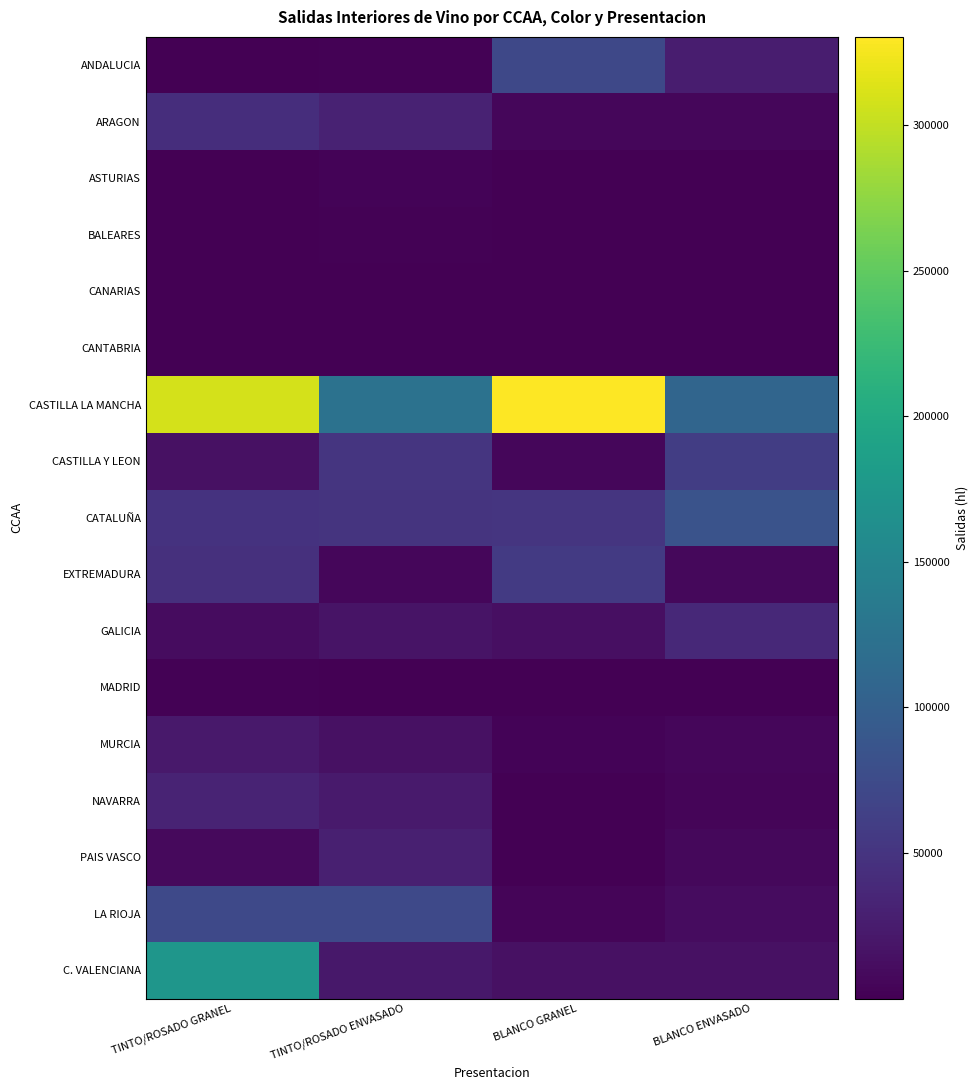

Reading left to right, what are all the values shown in this chart?

ANDALUCIA: TINTO/ROSADO GRANEL=1221	TINTO/ROSADO ENVASADO=2467	BLANCO GRANEL=71666	BLANCO ENVASADO=26618
ARAGON: TINTO/ROSADO GRANEL=42651	TINTO/ROSADO ENVASADO=32219	BLANCO GRANEL=5618	BLANCO ENVASADO=5530
ASTURIAS: TINTO/ROSADO GRANEL=270	TINTO/ROSADO ENVASADO=3113	BLANCO GRANEL=19	BLANCO ENVASADO=1281
BALEARES: TINTO/ROSADO GRANEL=422	TINTO/ROSADO ENVASADO=1770	BLANCO GRANEL=12	BLANCO ENVASADO=1249
CANARIAS: TINTO/ROSADO GRANEL=101	TINTO/ROSADO ENVASADO=646	BLANCO GRANEL=32	BLANCO ENVASADO=1147
CANTABRIA: TINTO/ROSADO GRANEL=335	TINTO/ROSADO ENVASADO=728	BLANCO GRANEL=343	BLANCO ENVASADO=763
CASTILLA LA MANCHA: TINTO/ROSADO GRANEL=309547	TINTO/ROSADO ENVASADO=124488	BLANCO GRANEL=330325	BLANCO ENVASADO=108112
CASTILLA Y LEON: TINTO/ROSADO GRANEL=15431	TINTO/ROSADO ENVASADO=50963	BLANCO GRANEL=5972	BLANCO ENVASADO=60525
CATALUÑA: TINTO/ROSADO GRANEL=47966	TINTO/ROSADO ENVASADO=49498	BLANCO GRANEL=51054	BLANCO ENVASADO=84999
EXTREMADURA: TINTO/ROSADO GRANEL=45606	TINTO/ROSADO ENVASADO=5715	BLANCO GRANEL=56611	BLANCO ENVASADO=7257
GALICIA: TINTO/ROSADO GRANEL=11470	TINTO/ROSADO ENVASADO=17022	BLANCO GRANEL=13407	BLANCO ENVASADO=38269
MADRID: TINTO/ROSADO GRANEL=1384	TINTO/ROSADO ENVASADO=826	BLANCO GRANEL=1028	BLANCO ENVASADO=493
MURCIA: TINTO/ROSADO GRANEL=23027	TINTO/ROSADO ENVASADO=15194	BLANCO GRANEL=2774	BLANCO ENVASADO=6270
NAVARRA: TINTO/ROSADO GRANEL=33275	TINTO/ROSADO ENVASADO=24389	BLANCO GRANEL=912	BLANCO ENVASADO=4781
PAIS VASCO: TINTO/ROSADO GRANEL=8237	TINTO/ROSADO ENVASADO=29404	BLANCO GRANEL=555	BLANCO ENVASADO=7000
LA RIOJA: TINTO/ROSADO GRANEL=72601	TINTO/ROSADO ENVASADO=72962	BLANCO GRANEL=4303	BLANCO ENVASADO=11263
C. VALENCIANA: TINTO/ROSADO GRANEL=173003	TINTO/ROSADO ENVASADO=20839	BLANCO GRANEL=15429	BLANCO ENVASADO=15306